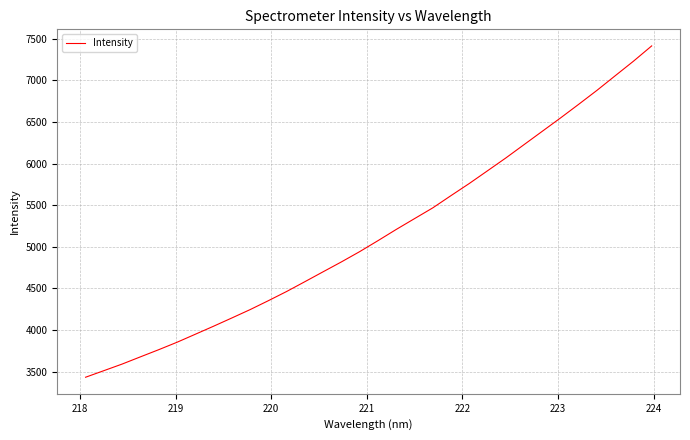

What is the minimum value shown in the chart?

3433.9